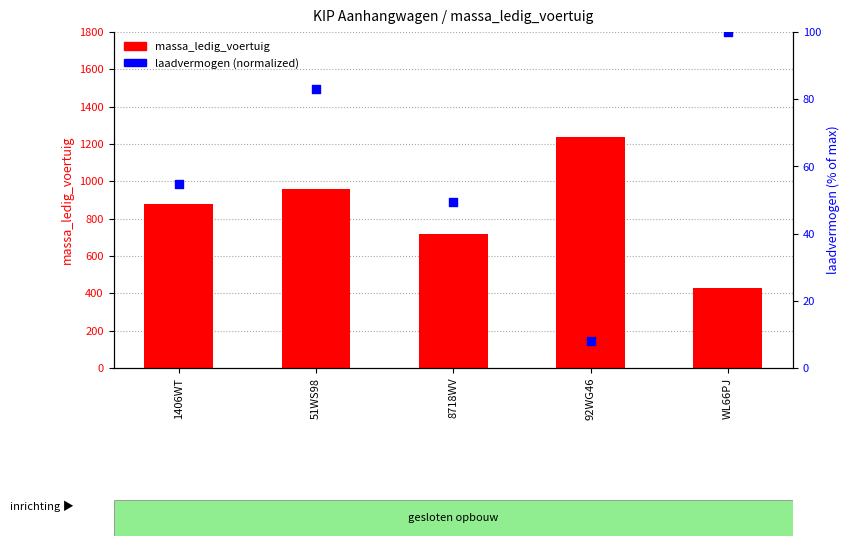

What is the total value across all series at 1406WT?

932.8